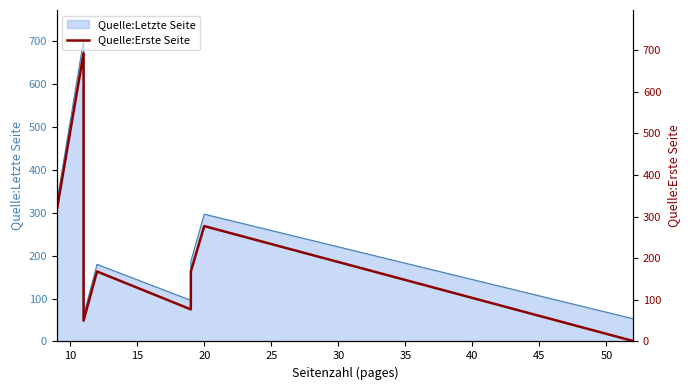

What is the maximum value shown in the chart?

692